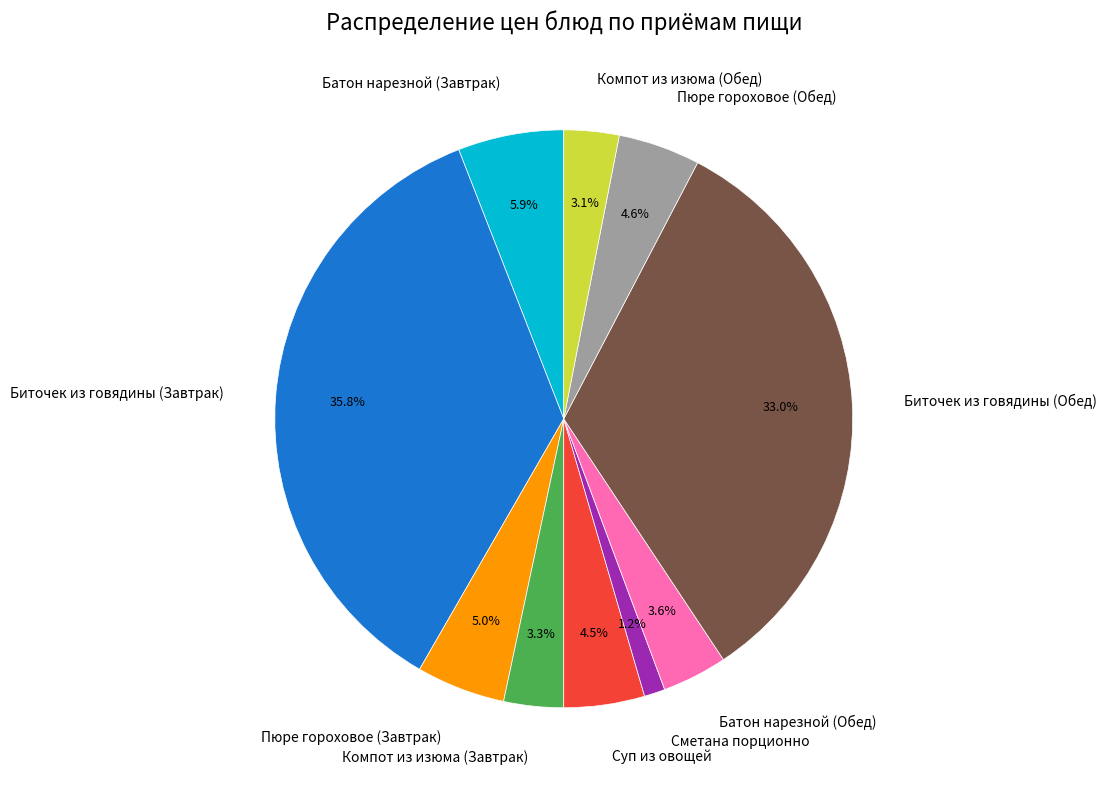

What is the total percentage of Батон нарезной (Обед) and Биточек из говядины (Завтрак)?

39.4%